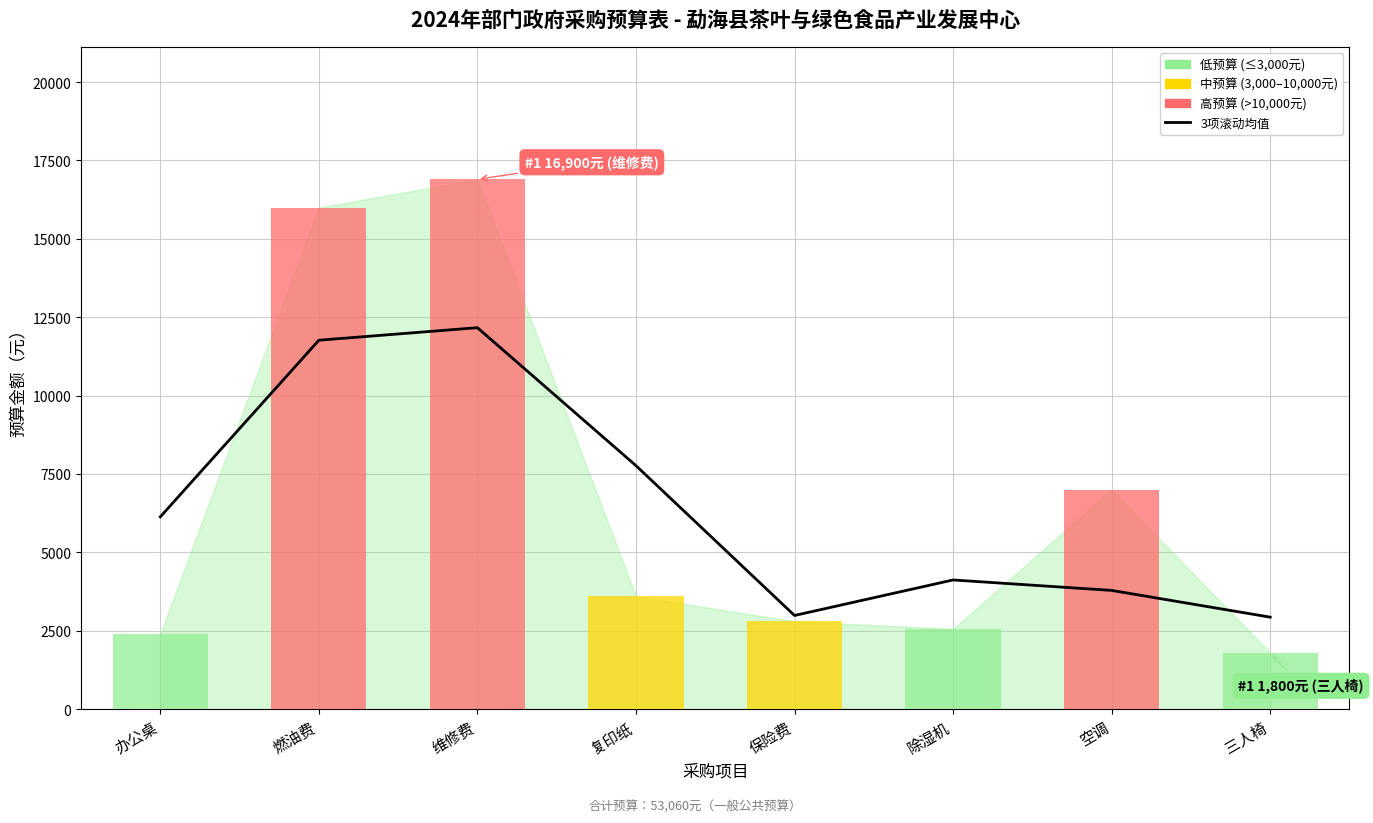

Does the chart contain any negative values?

No